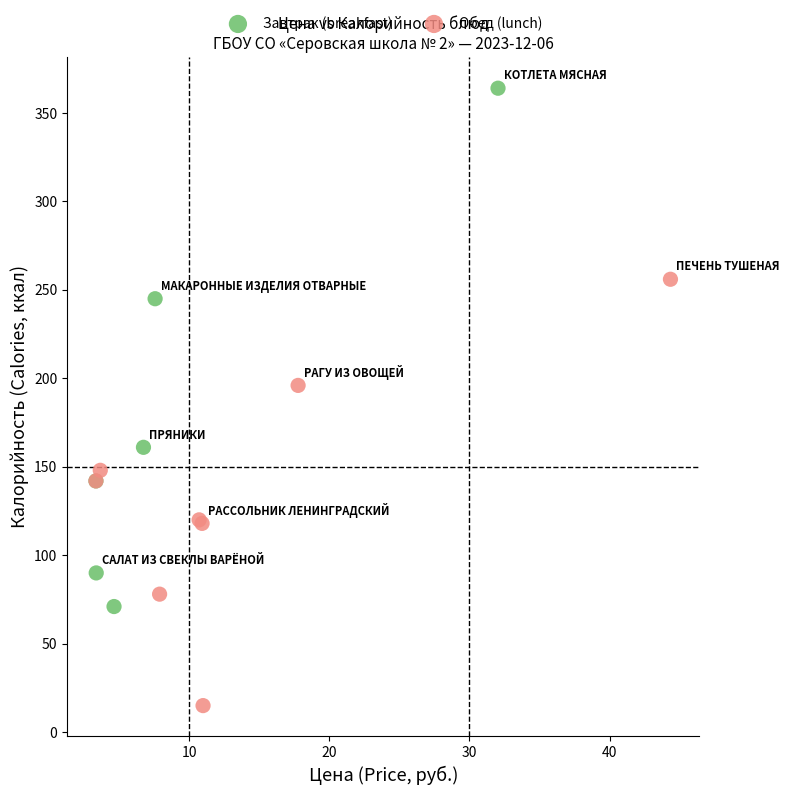

Which series contains the highest Y value?

Завтрак (breakfast)